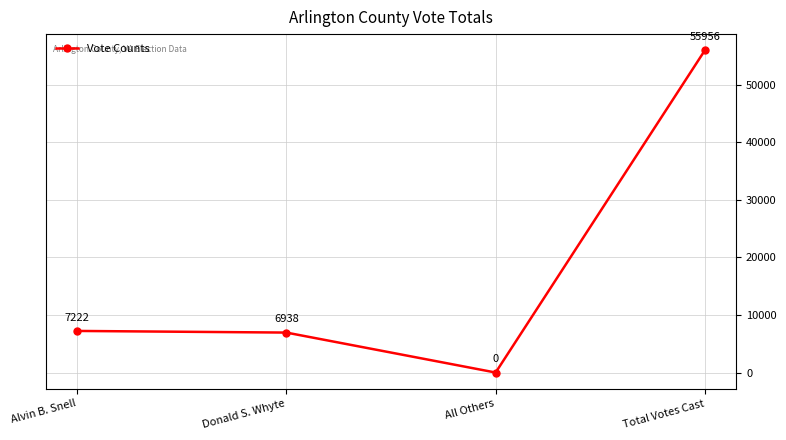

How many lines are shown in the chart?

1